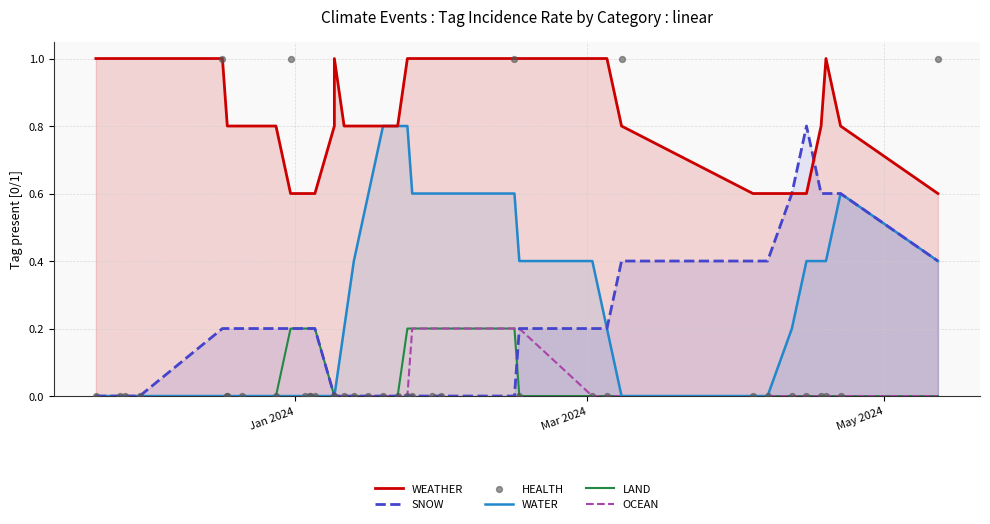

At how many categories does at least one series exceed 0?

38